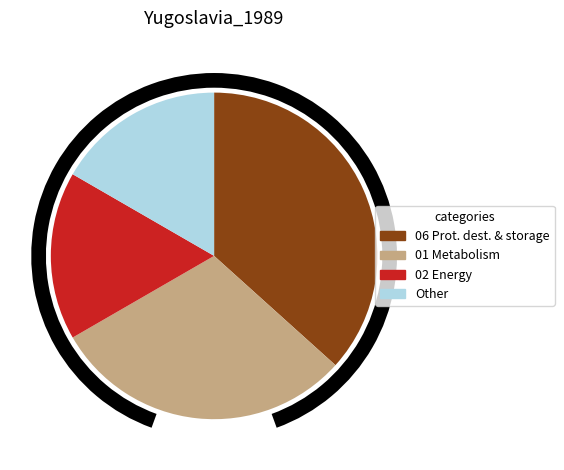

What is the largest slice in the pie chart?

06 Protein destination and storage